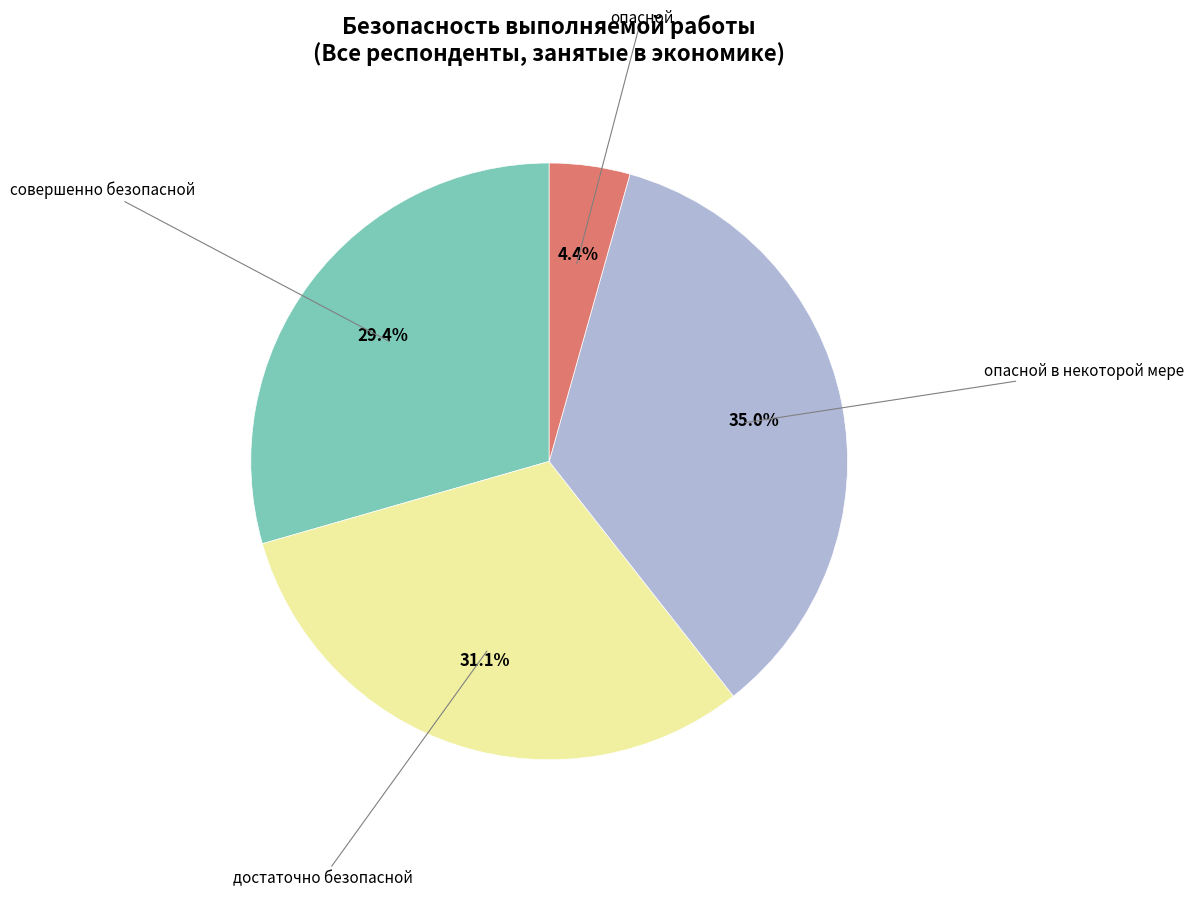

How many slices are in this pie chart?

4